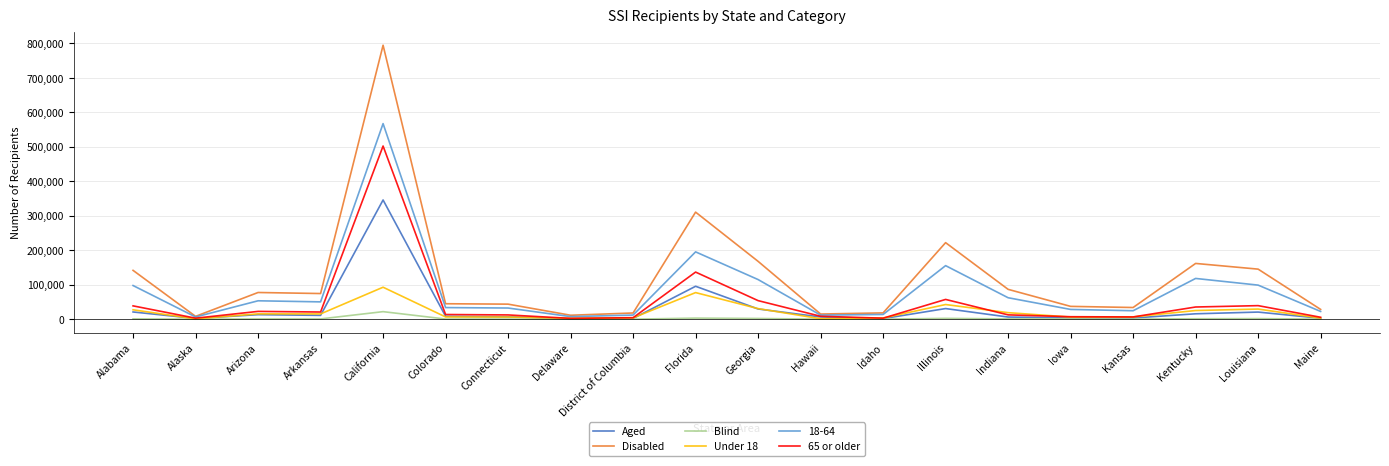

What is the total value across all series at California?

2325450